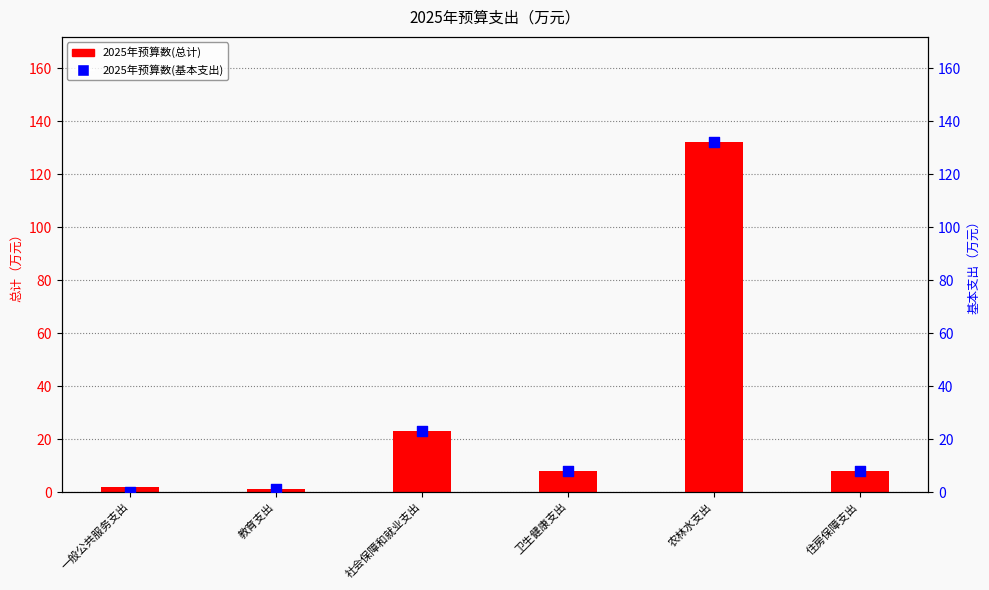

Is the value of 2025年预算数(总计) at 农林水支出 greater than the value of 2025年预算数(基本支出) at 一般公共服务支出?

Yes